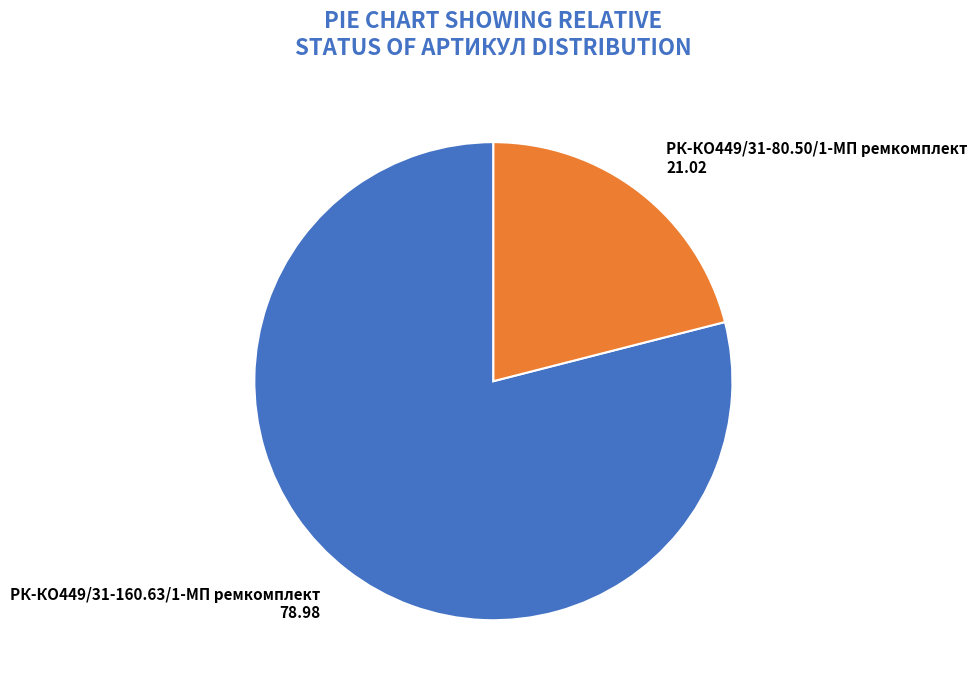

Which category accounts for the majority?

РК-КО449/31-160.63/1-МП ремкомплект